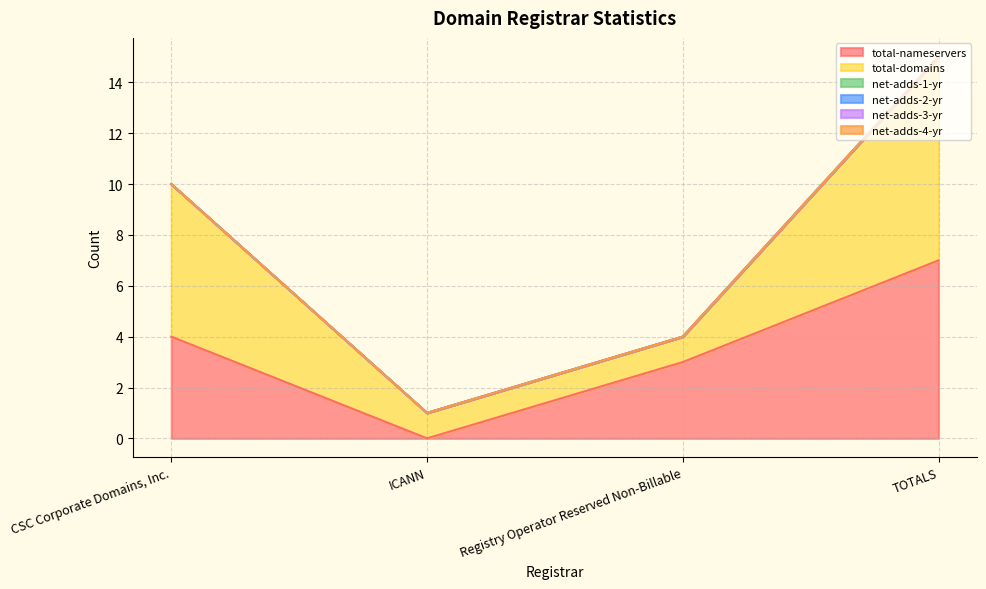

Which series has the widest spread of values?

total-nameservers